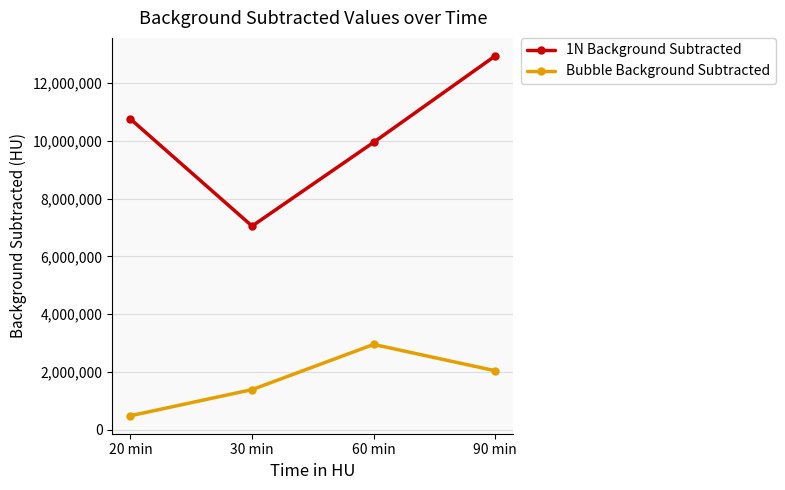

How many lines are shown in the chart?

2